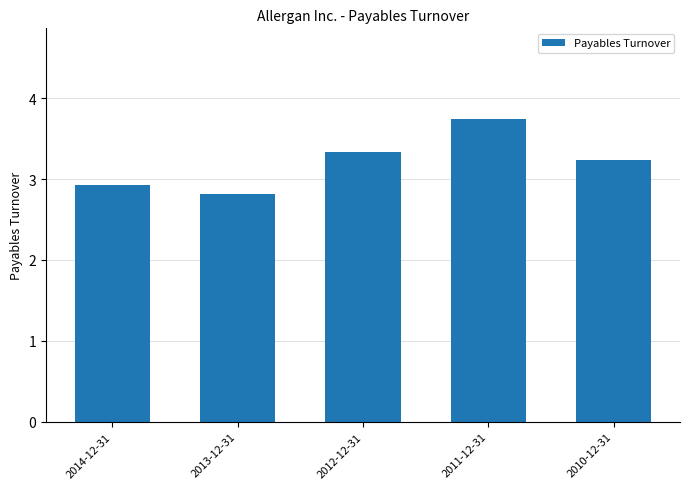

What is the value of the 3rd bar from the left?

3.3